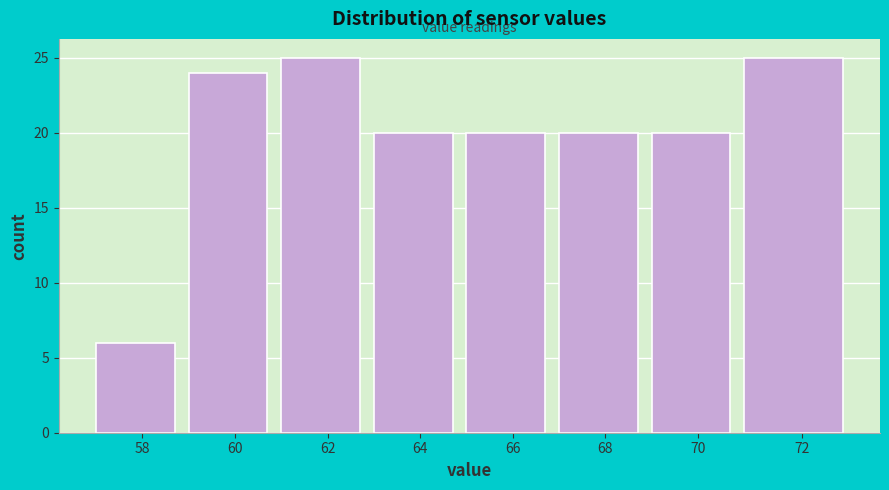

Reading right to left, transcribe all the data shown in this chart.

72=25	70=20	68=20	66=20	64=20	62=25	60=24	58=6